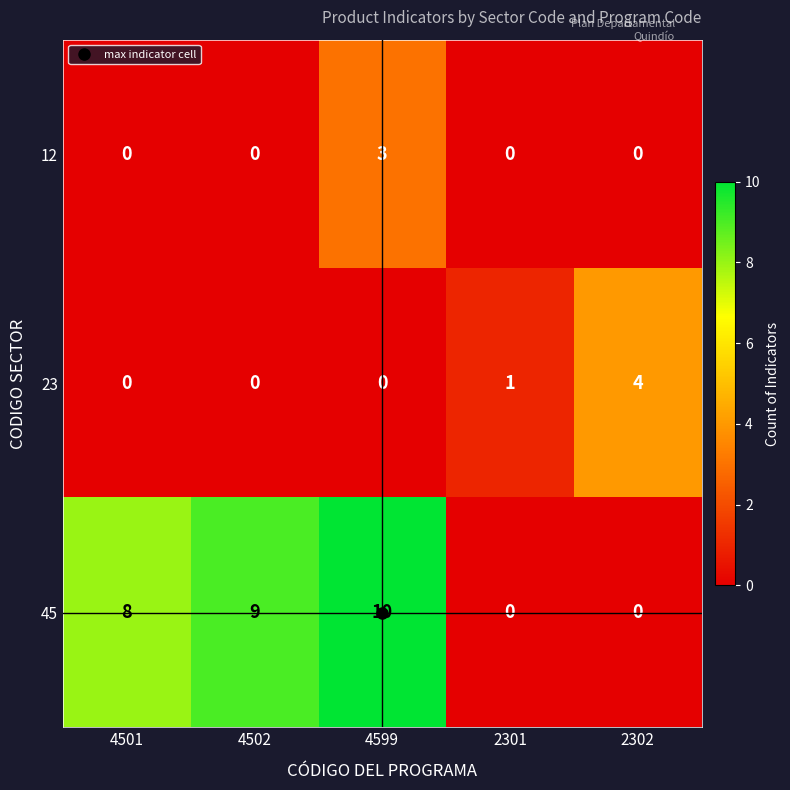

What is the difference between the maximum and minimum values in the 12 series?

3